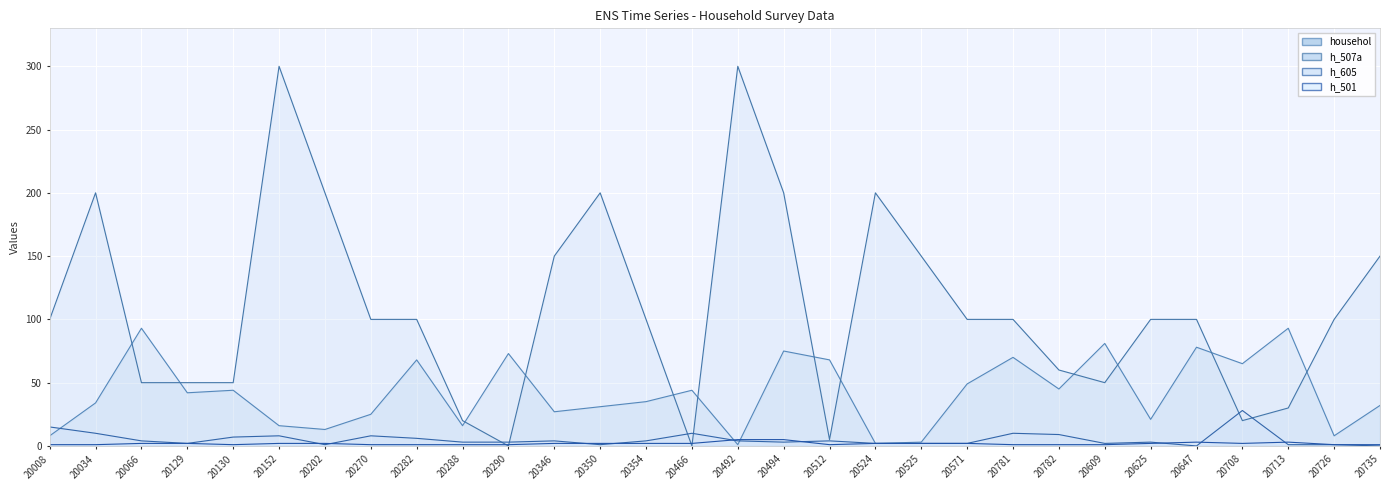

What is the difference between the maximum and minimum values in the househol (line) series?

92